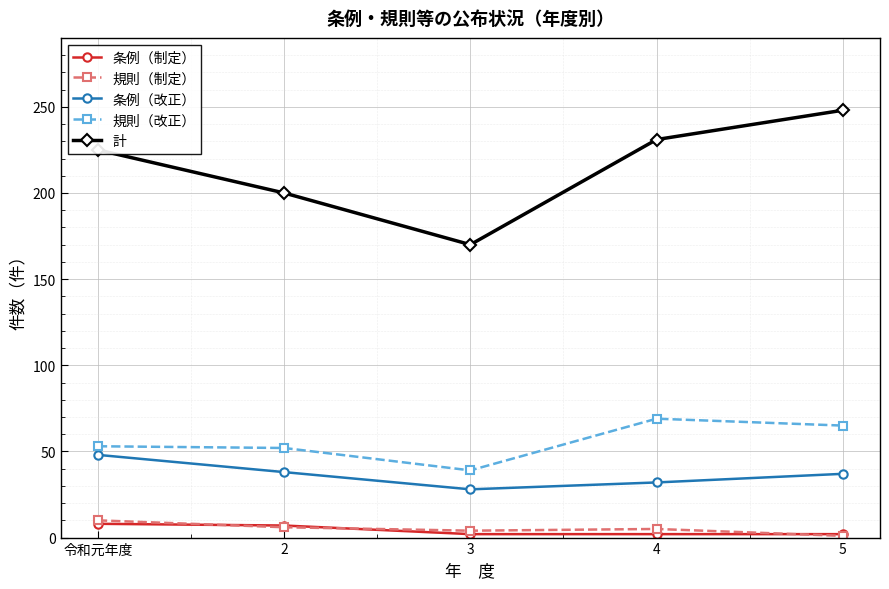

What is the approximate value of 条例（改正） at 3, to the nearest 5?

30